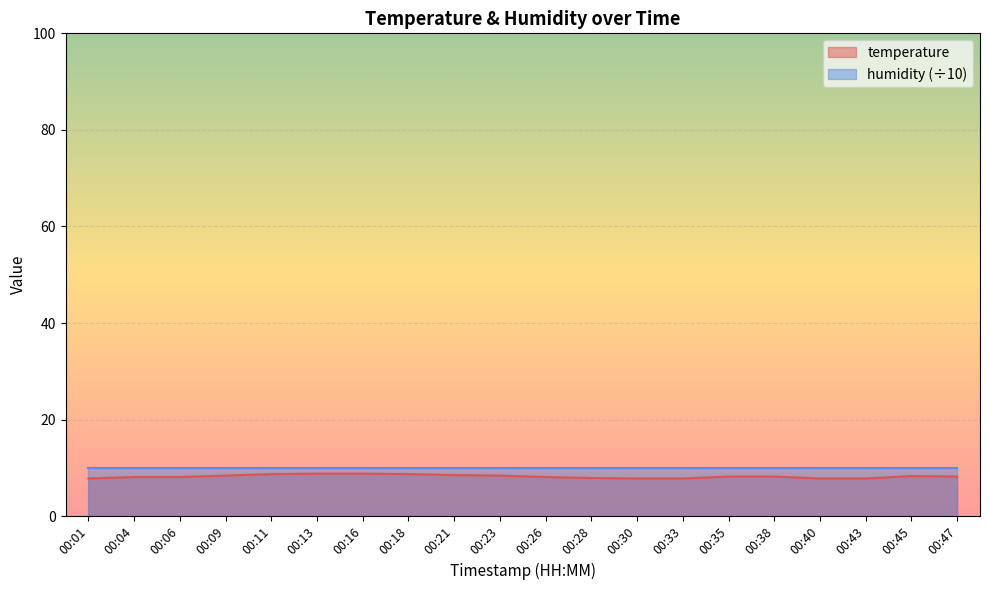

What is the total value across all series at 00:28?

17.9